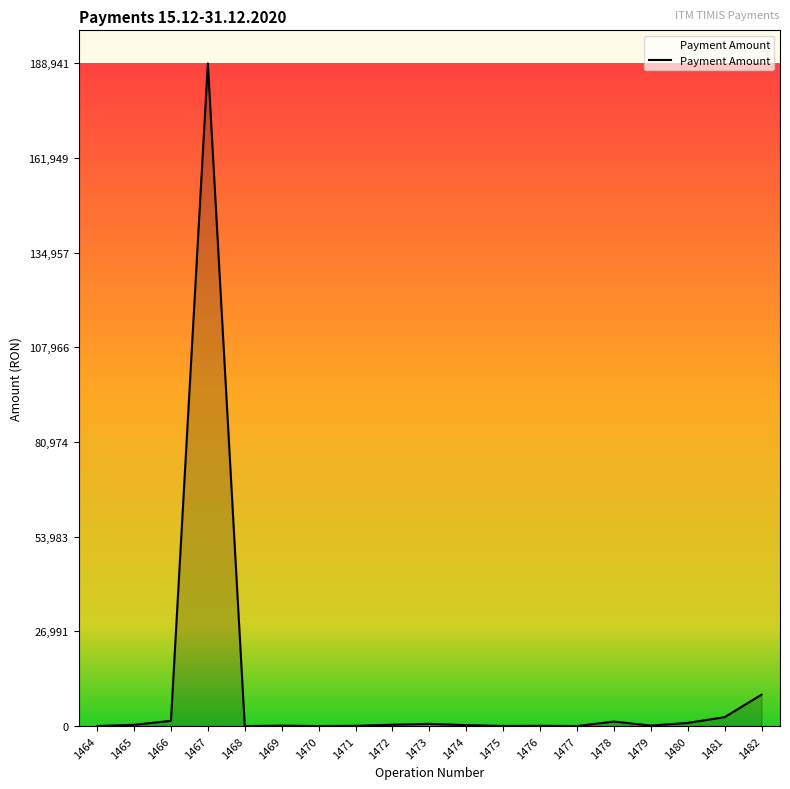

What is the difference between the maximum and minimum values?

188936.1